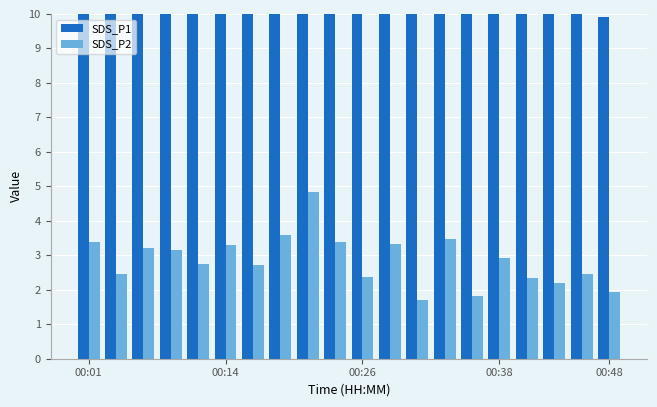

Rank the series by their maximum value, from highest to lowest.

SDS_P1, SDS_P2